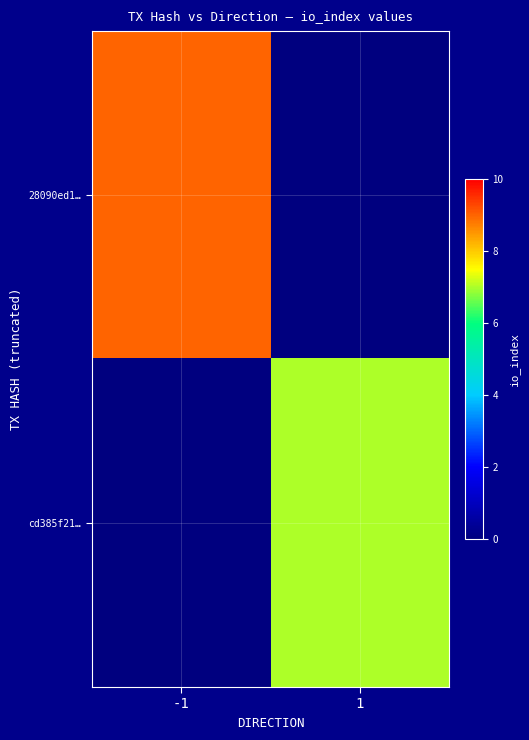

At how many categories does at least one series exceed 2?

2